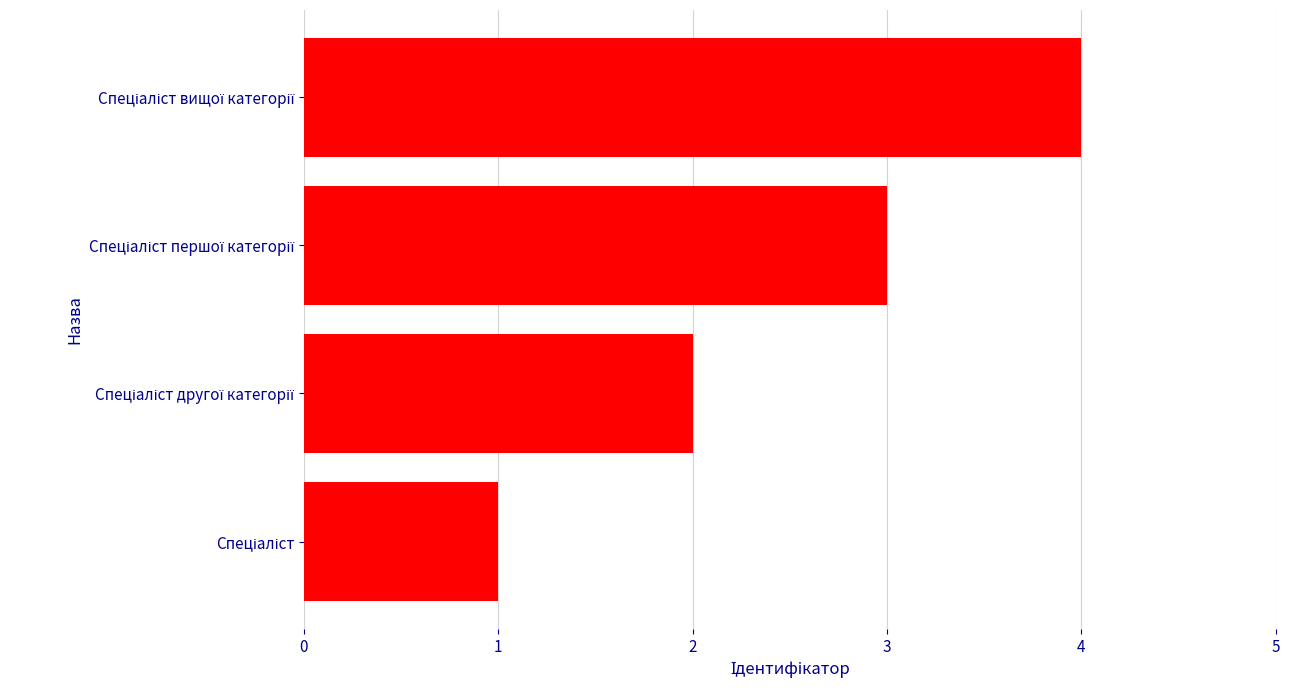

What is the sum of all values?

10